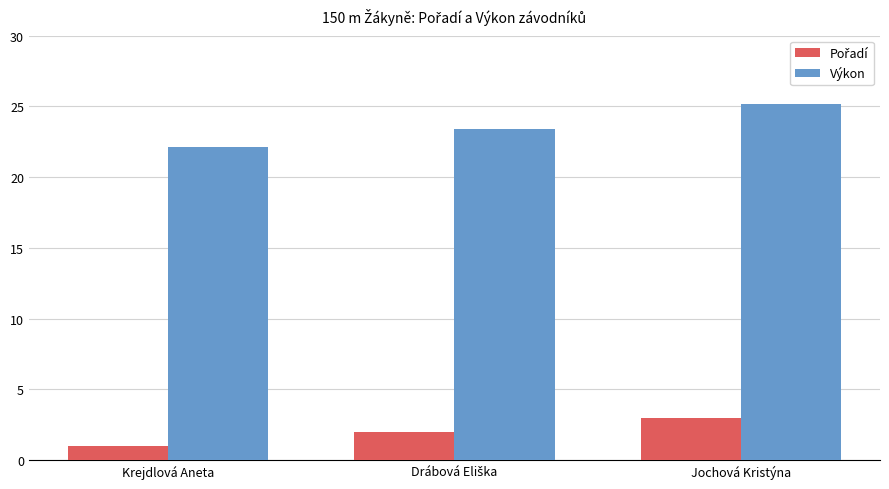

What is the smallest value displayed?

1.0